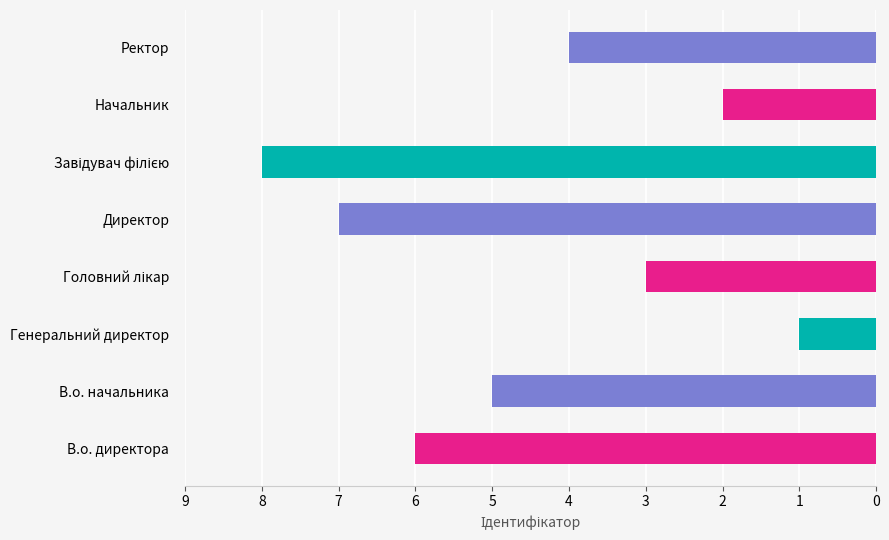

At which category does the chart reach its minimum across all series?

Генеральний директор